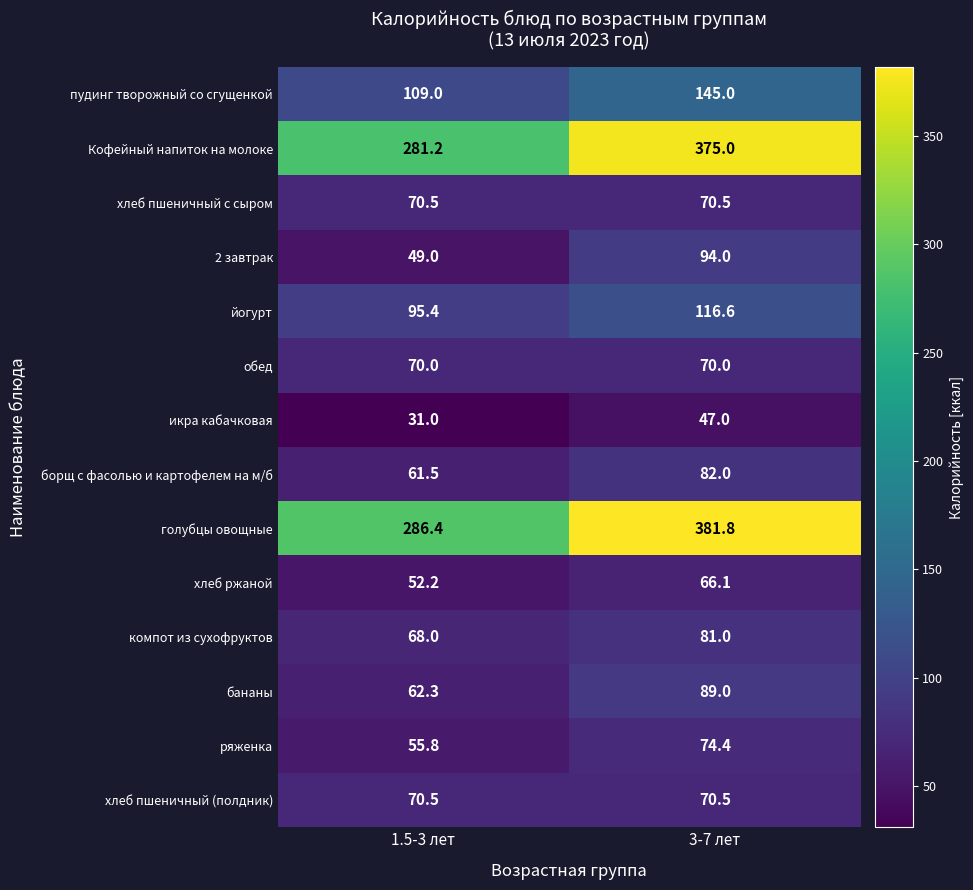

What is the spread (max minus min) of values at 1.5-3 лет?

255.4